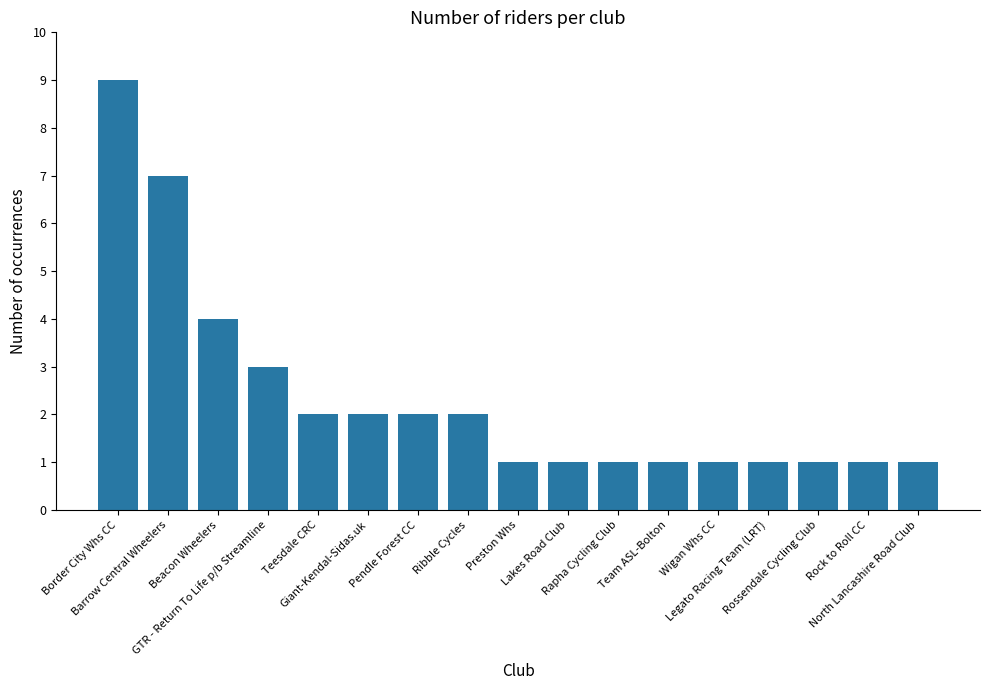

What is the change in value from Ribble Cycles to Preston Whs?

-1